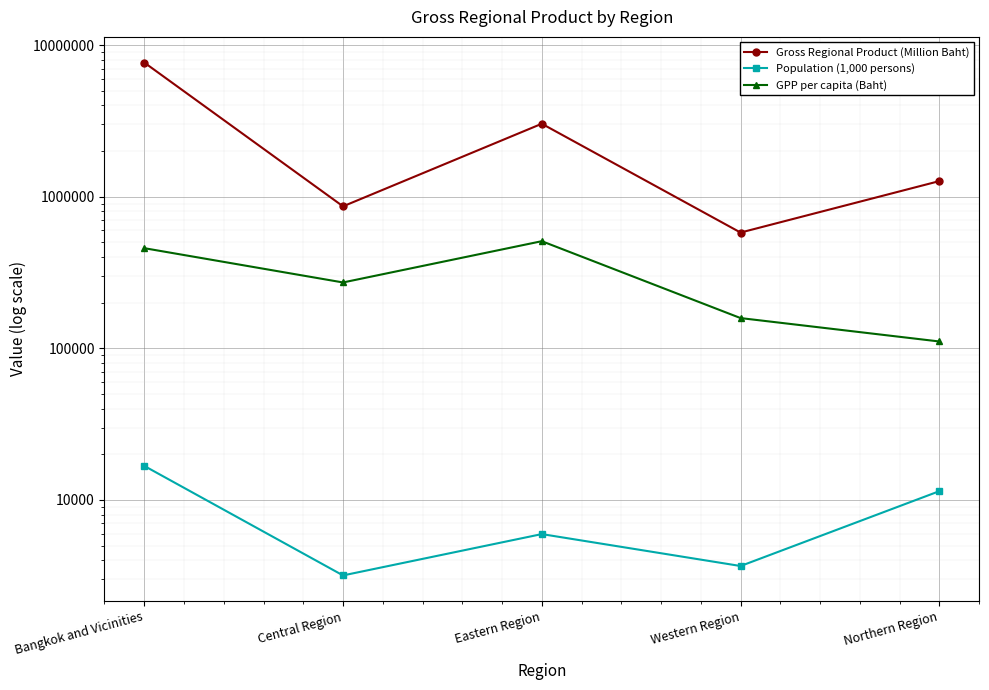

What value does the GPP per capita (Baht) series have at Western Region, to the nearest 10?

158210